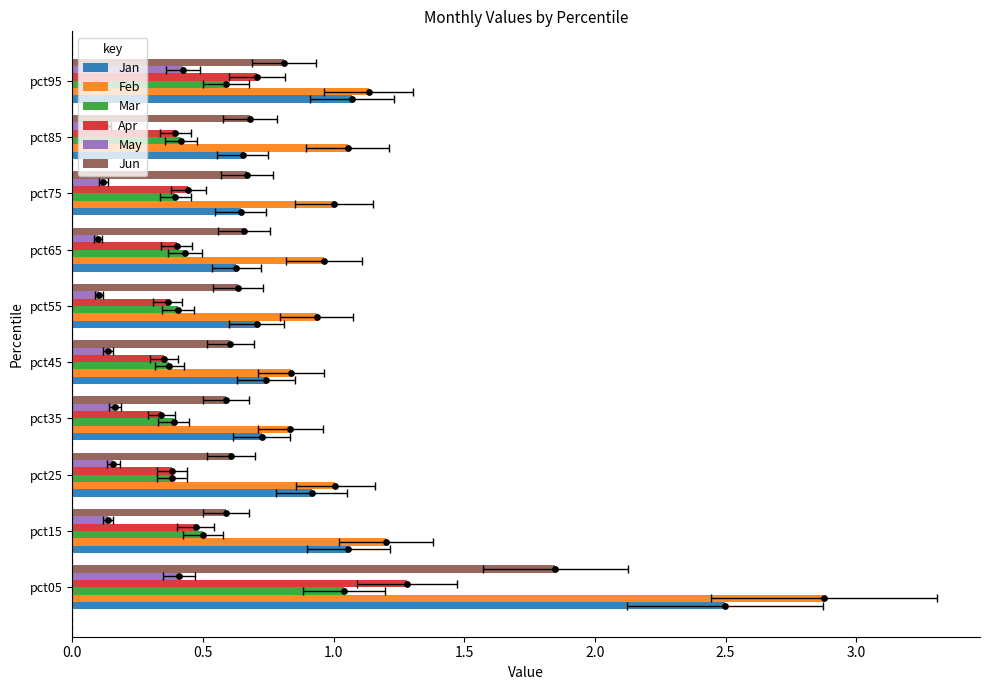

What are all the series names shown in the legend?

Jan, Feb, Mar, Apr, May, Jun